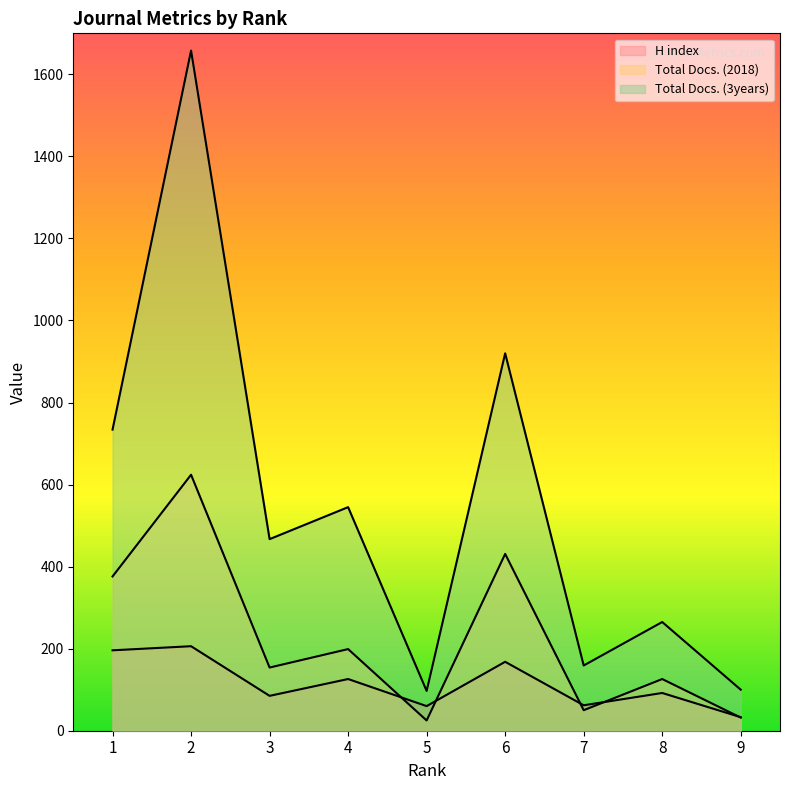

What is the approximate value of Total Docs. (2018) at 2, to the nearest 50?

600